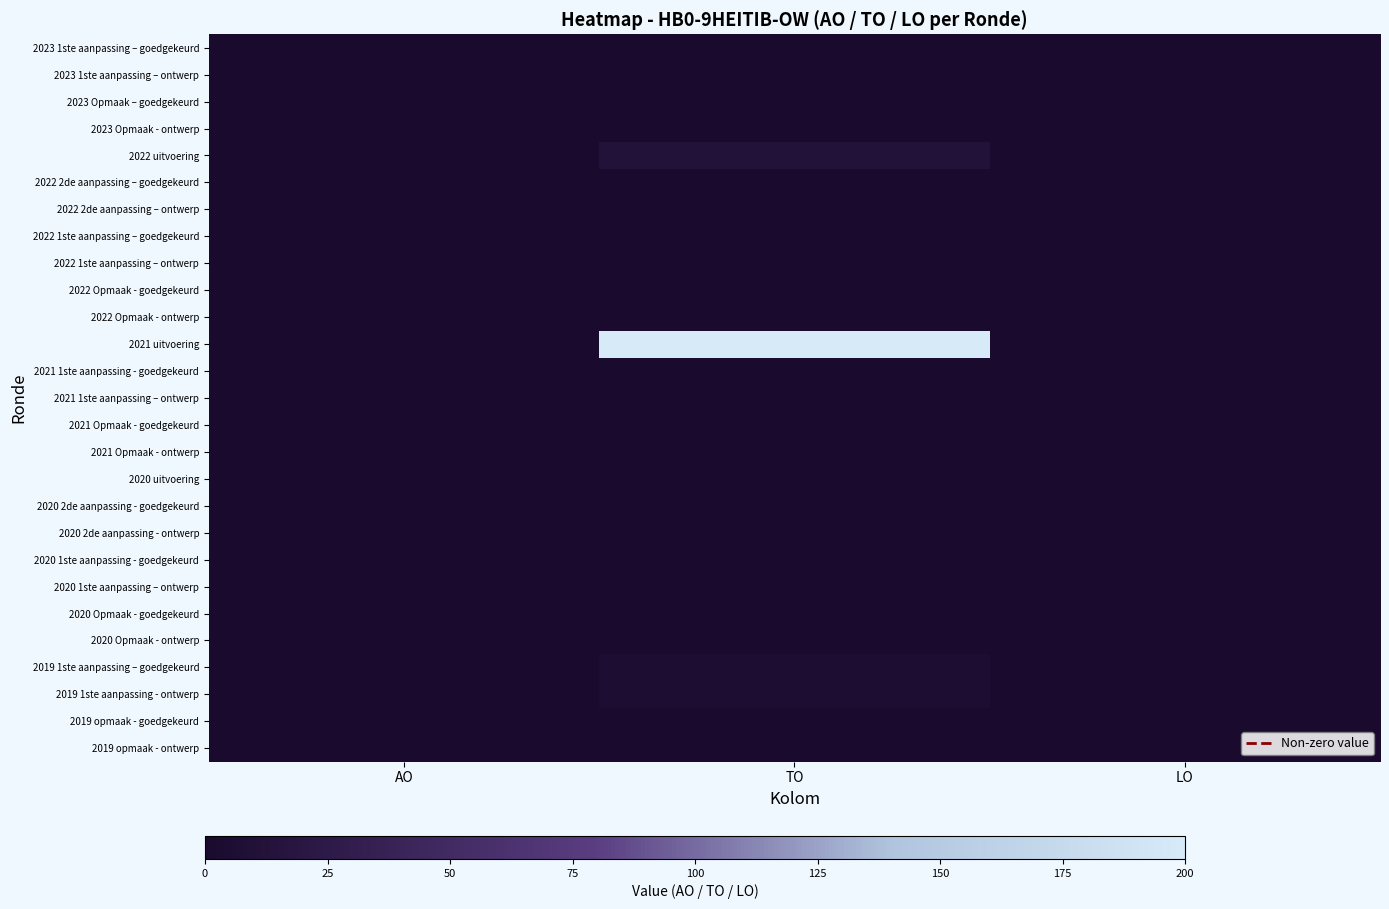

At TO, list the series in order from smallest to largest.

2023 1ste aanpassing – goedgekeurd, 2023 1ste aanpassing – ontwerp, 2023 Opmaak – goedgekeurd, 2023 Opmaak - ontwerp, 2022 2de aanpassing – goedgekeurd, 2022 2de aanpassing – ontwerp, 2022 1ste aanpassing – goedgekeurd, 2022 1ste aanpassing – ontwerp, 2022 Opmaak - goedgekeurd, 2022 Opmaak - ontwerp, 2021 1ste aanpassing - goedgekeurd, 2021 1ste aanpassing – ontwerp, 2021 Opmaak - goedgekeurd, 2021 Opmaak - ontwerp, 2020 2de aanpassing - goedgekeurd, 2020 2de aanpassing - ontwerp, 2020 1ste aanpassing - goedgekeurd, 2020 1ste aanpassing – ontwerp, 2020 Opmaak - goedgekeurd, 2020 Opmaak - ontwerp, 2019 opmaak - goedgekeurd, 2019 opmaak - ontwerp, 2020 uitvoering, 2019 1ste aanpassing – goedgekeurd, 2019 1ste aanpassing - ontwerp, 2022 uitvoering, 2021 uitvoering